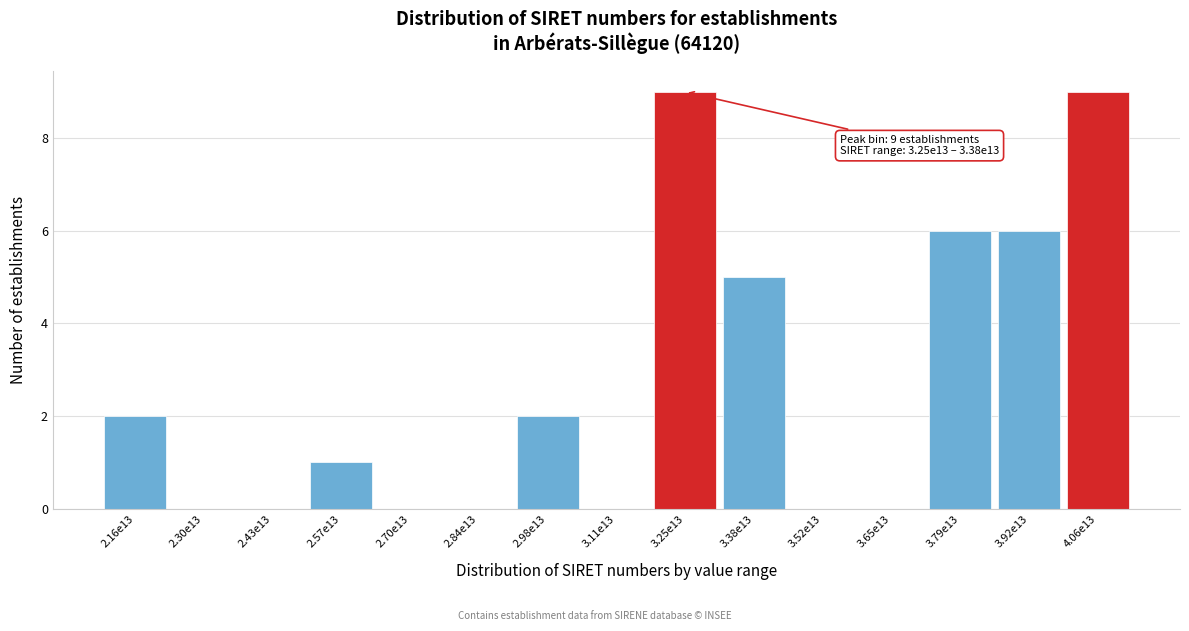

Reading right to left, list all the values displayed in this chart.

4.06e13=9	3.92e13=6	3.79e13=6	3.65e13=0	3.52e13=0	3.38e13=5	3.25e13=9	3.11e13=0	2.98e13=2	2.84e13=0	2.70e13=0	2.57e13=1	2.43e13=0	2.30e13=0	2.16e13=2